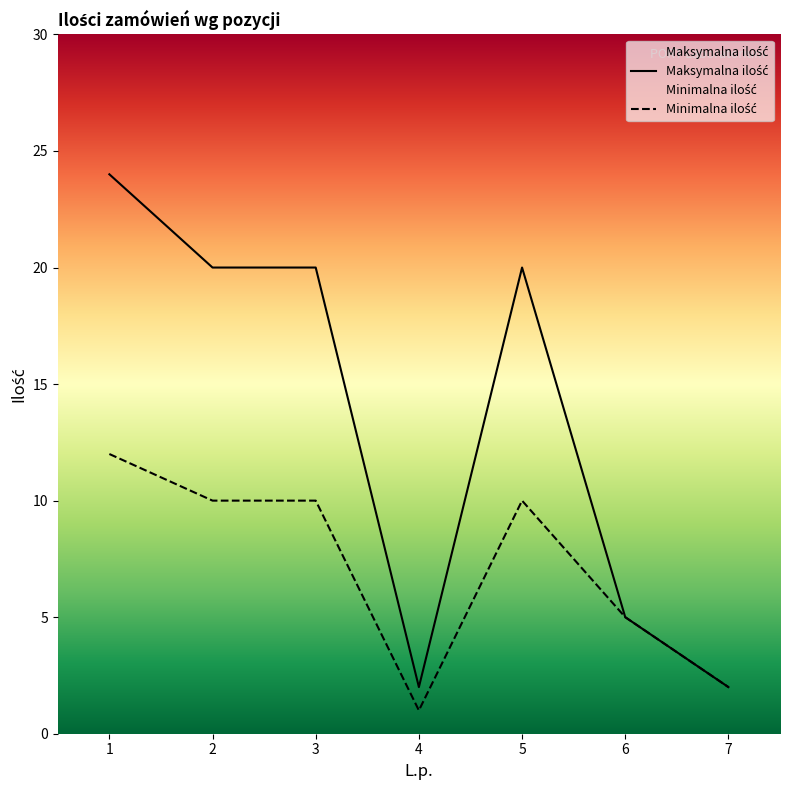

Which series changed the most between 1 and 7?

Maksymalna ilość